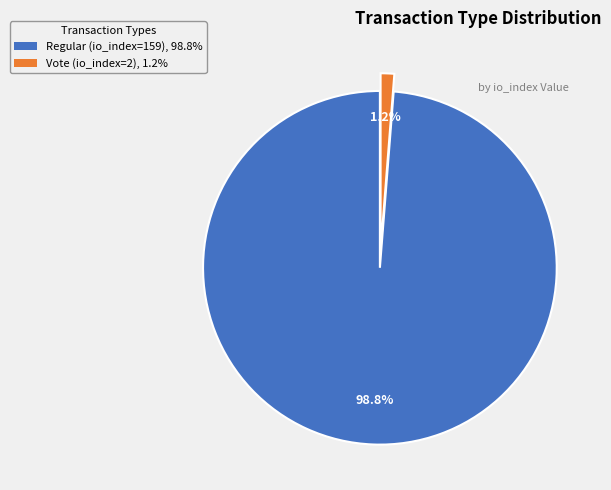

Count the number of slices in the pie.

2